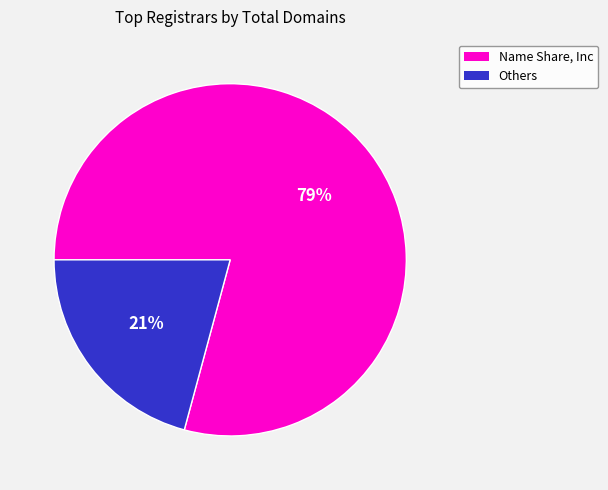

Is there a majority slice in this chart?

Yes